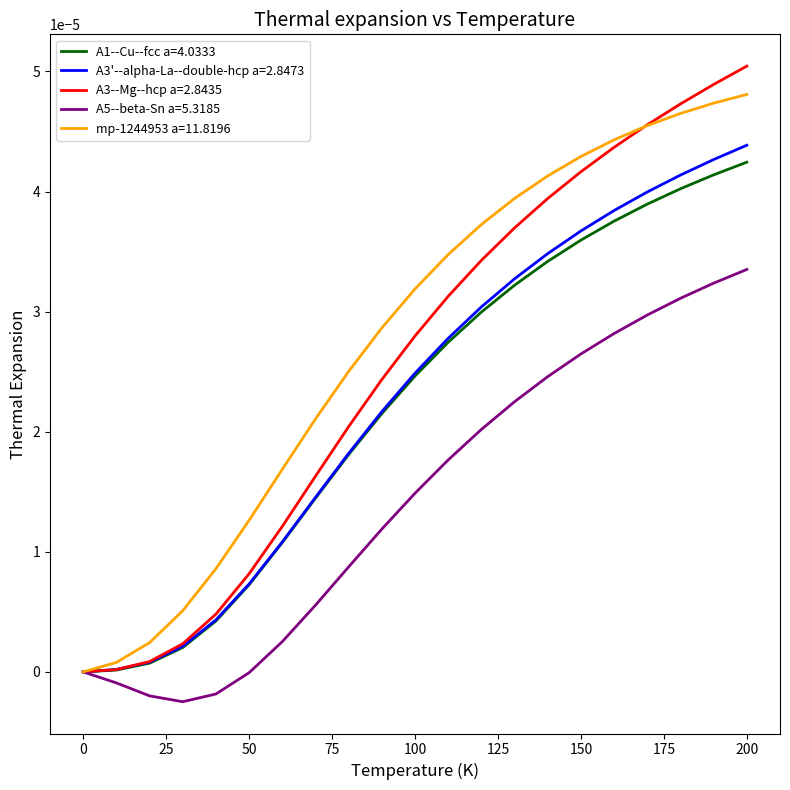

Which series has the largest total across all categories?

mp-1244953 a=11.8196